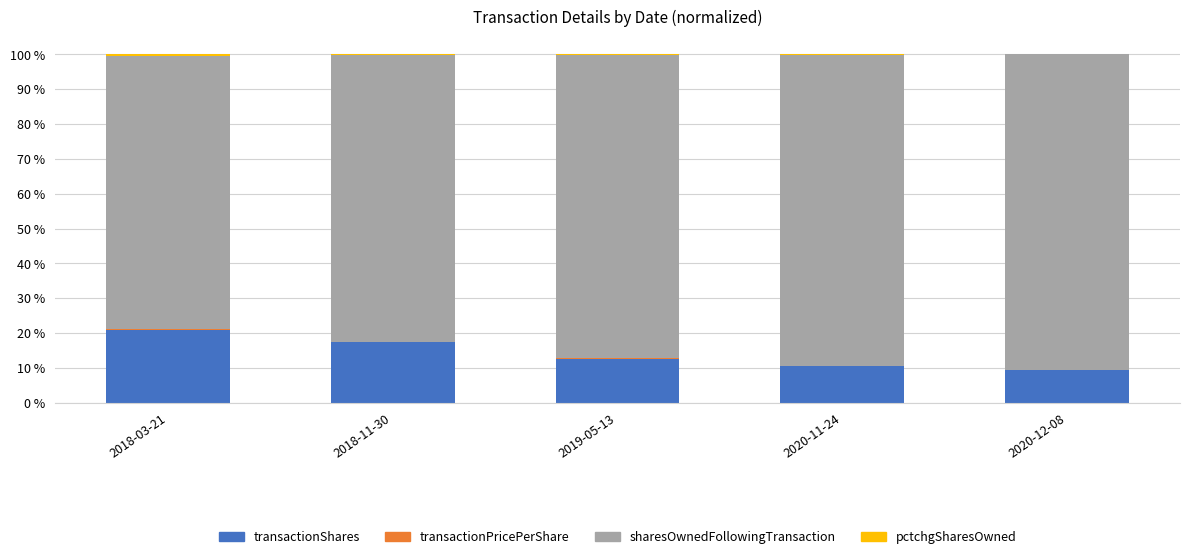

Which category has the highest value in the transactionShares series?

2018-03-21